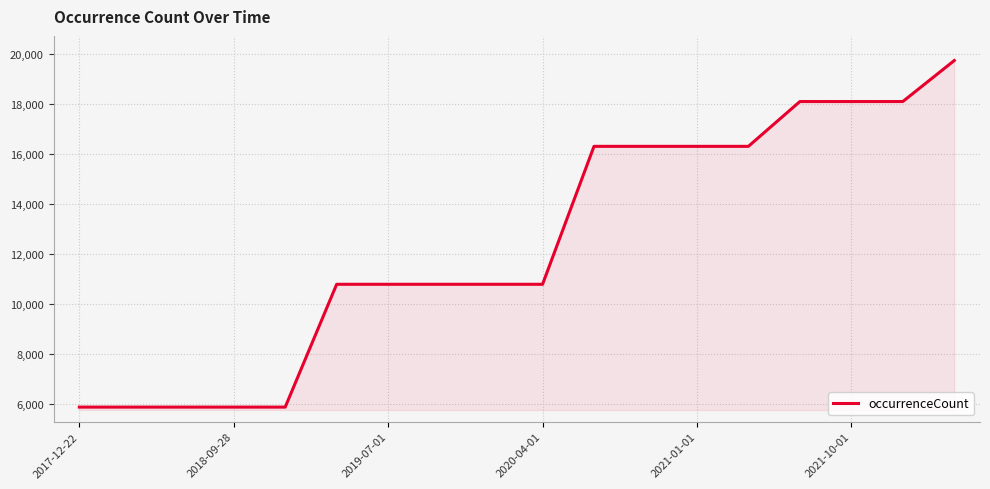

What is the difference between the maximum and minimum values?

13893